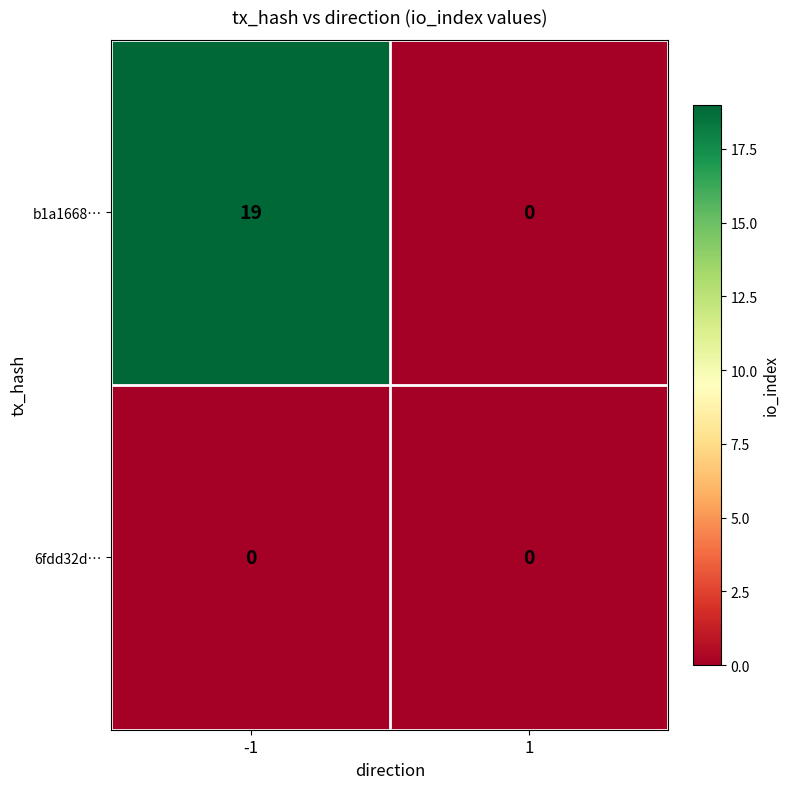

Reading left to right, list all the values displayed in this chart.

b1a1668…: -1=19	1=0
6fdd32d…: -1=0	1=0